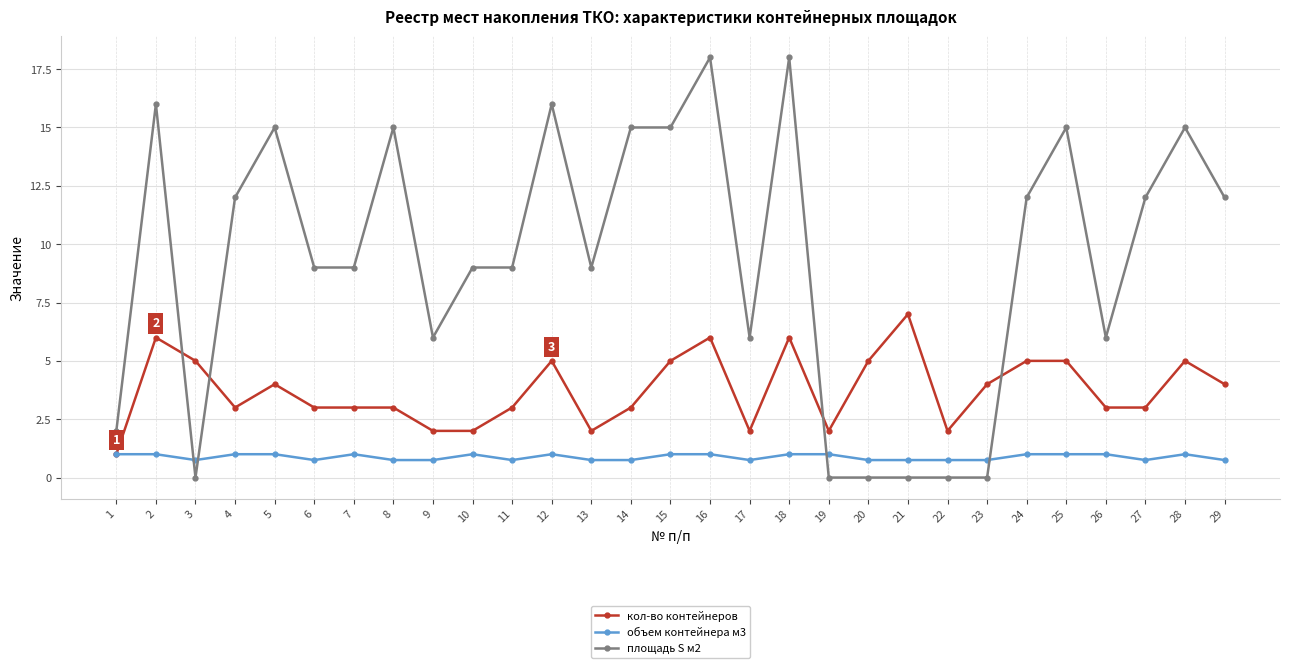

Reading right to left, transcribe all the data shown in this chart.

кол-во контейнеров: 4.0	5.0	3.0	3.0	5.0	5.0	4.0	2.0	7.0	5.0	2.0	6.0	2.0	6.0	5.0	3.0	2.0	5.0	3.0	2.0	2.0	3.0	3.0	3.0	4.0	3.0	5.0	6.0	1.0
объем контейнера м3: 0.8	1.0	0.8	1.0	1.0	1.0	0.8	0.8	0.8	0.8	1.0	1.0	0.8	1.0	1.0	0.8	0.8	1.0	0.8	1.0	0.8	0.8	1.0	0.8	1.0	1.0	0.8	1.0	1.0
площадь S м2: 12.0	15.0	12.0	6.0	15.0	12.0	0.0	0.0	0.0	0.0	0.0	18.0	6.0	18.0	15.0	15.0	9.0	16.0	9.0	9.0	6.0	15.0	9.0	9.0	15.0	12.0	0.0	16.0	2.0